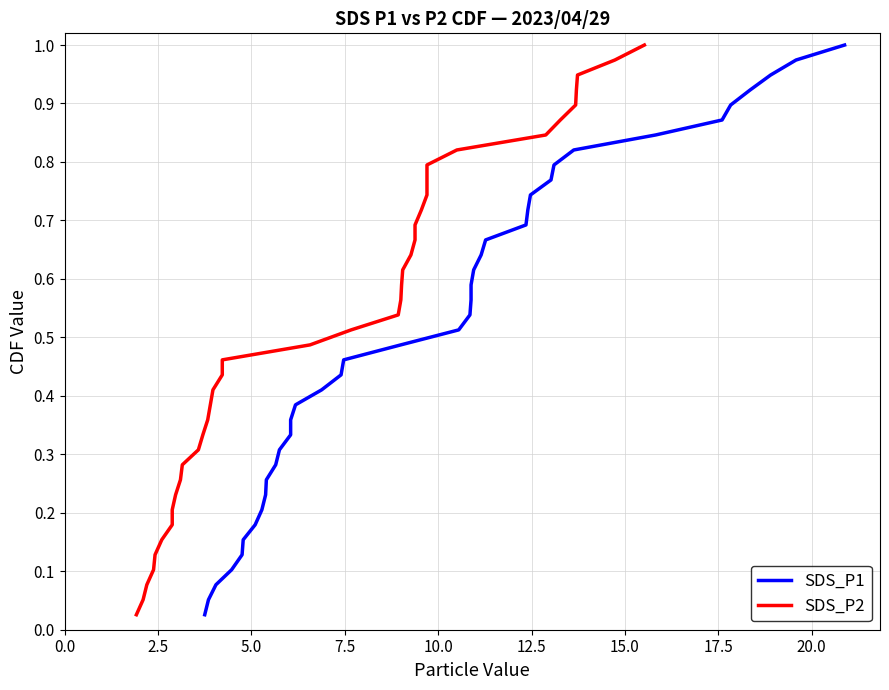

At how many categories does at least one series exceed 0?

39